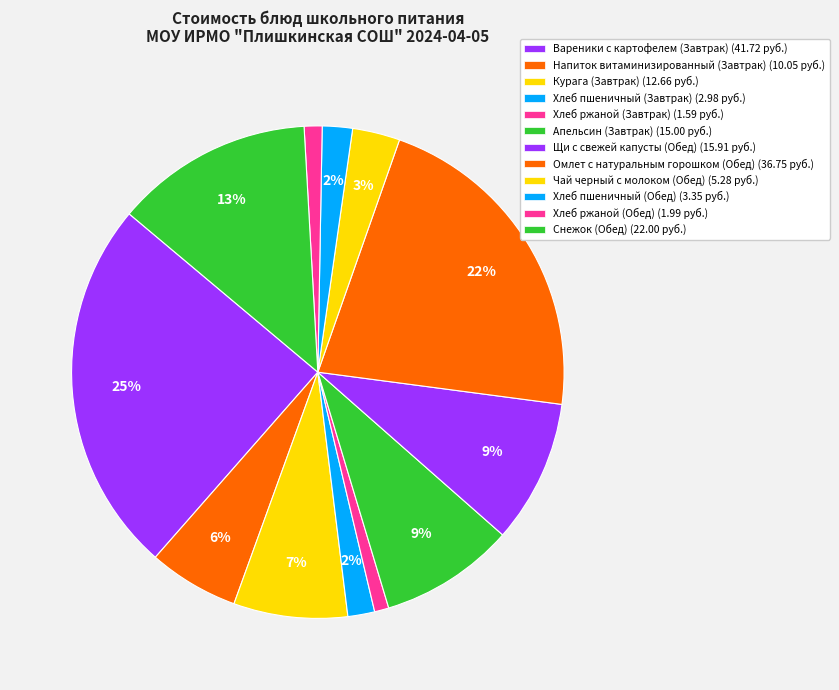

What percentage is the Щи с свежей капусты (Обед) slice, to the nearest percent?

9%